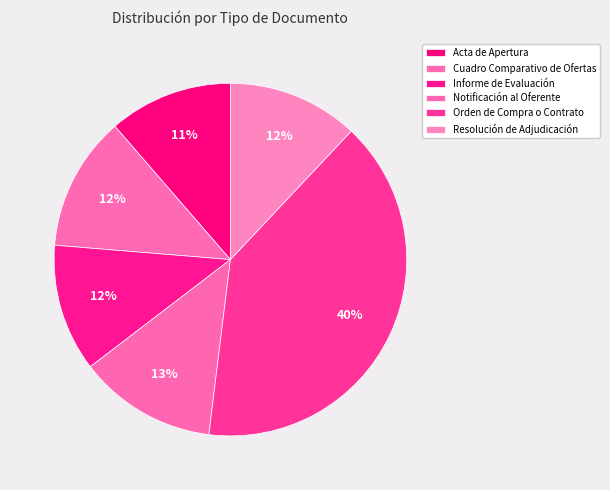

What percentage is the Acta de Apertura slice, to the nearest percent?

11%